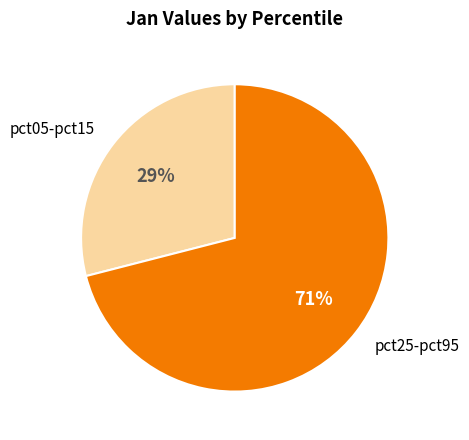

Is there any slice that represents more than half of the pie?

Yes